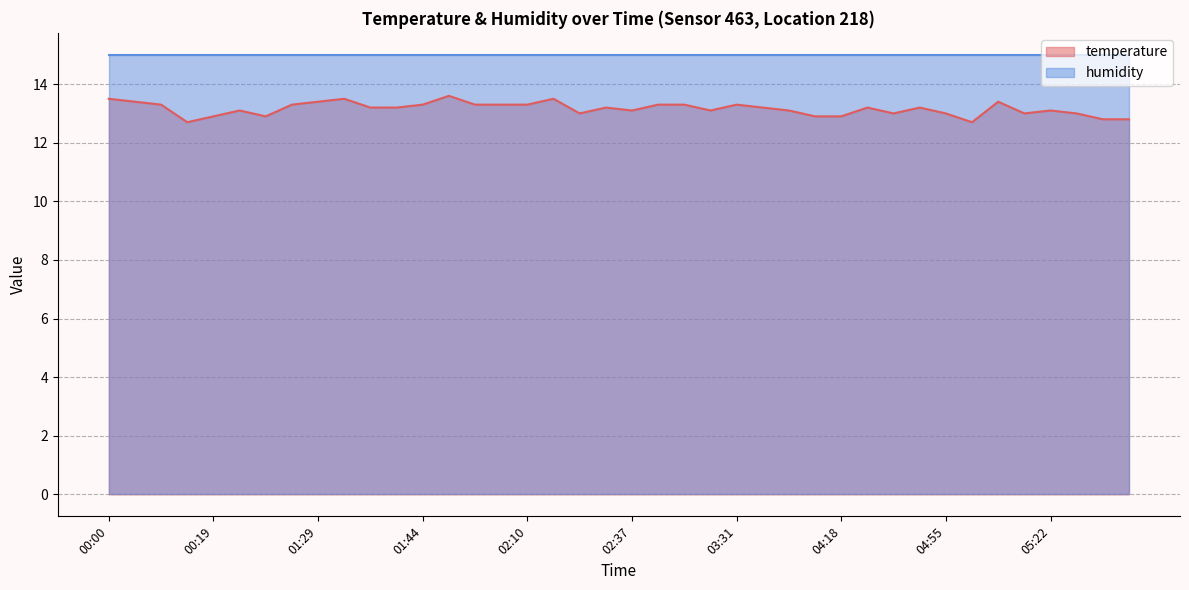

What is the value of the 27th point from the left?

13.1